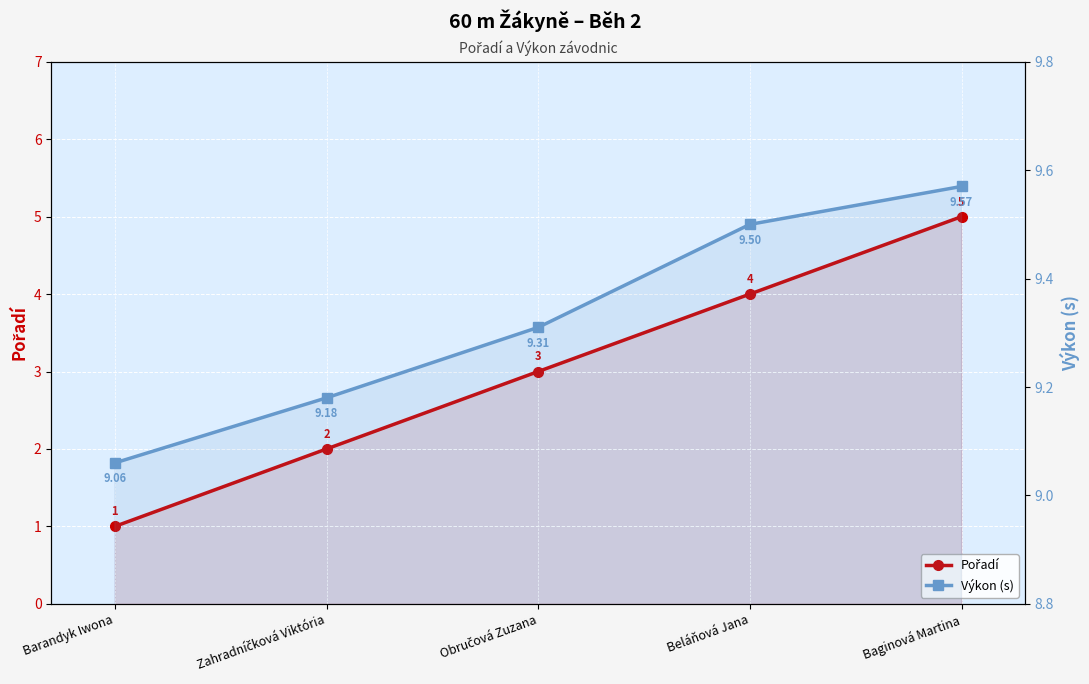

What is the value of the Výkon (s) point at the 3rd from the left?

9.3